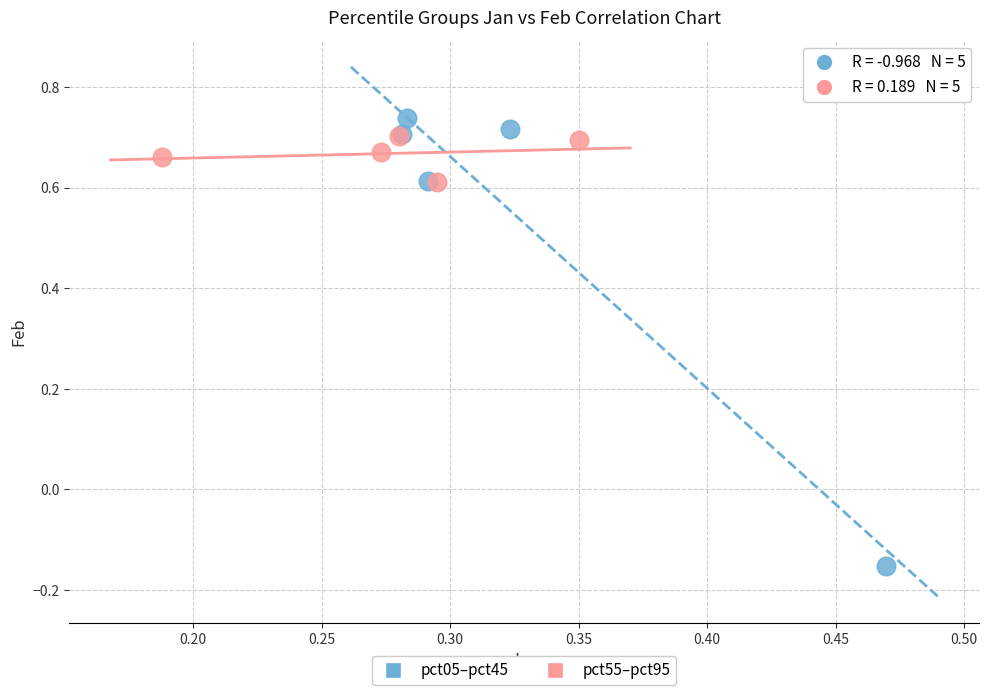

Which series contains the lowest Y value?

pct05–pct45